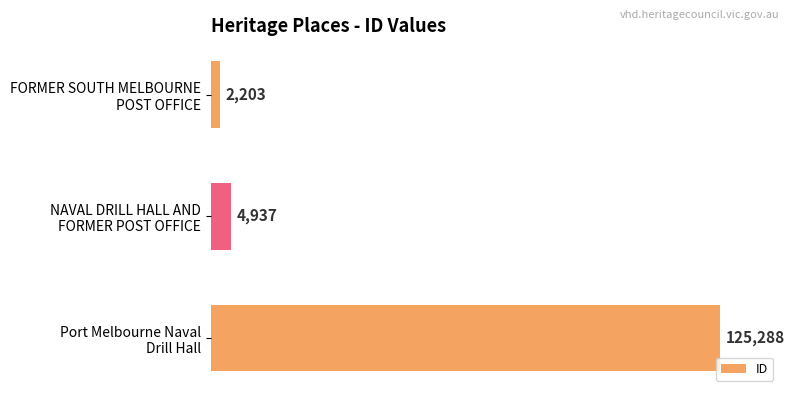

List the labels in order of value, largest first.

Port Melbourne Naval
Drill Hall, NAVAL DRILL HALL AND
FORMER POST OFFICE, FORMER SOUTH MELBOURNE
POST OFFICE